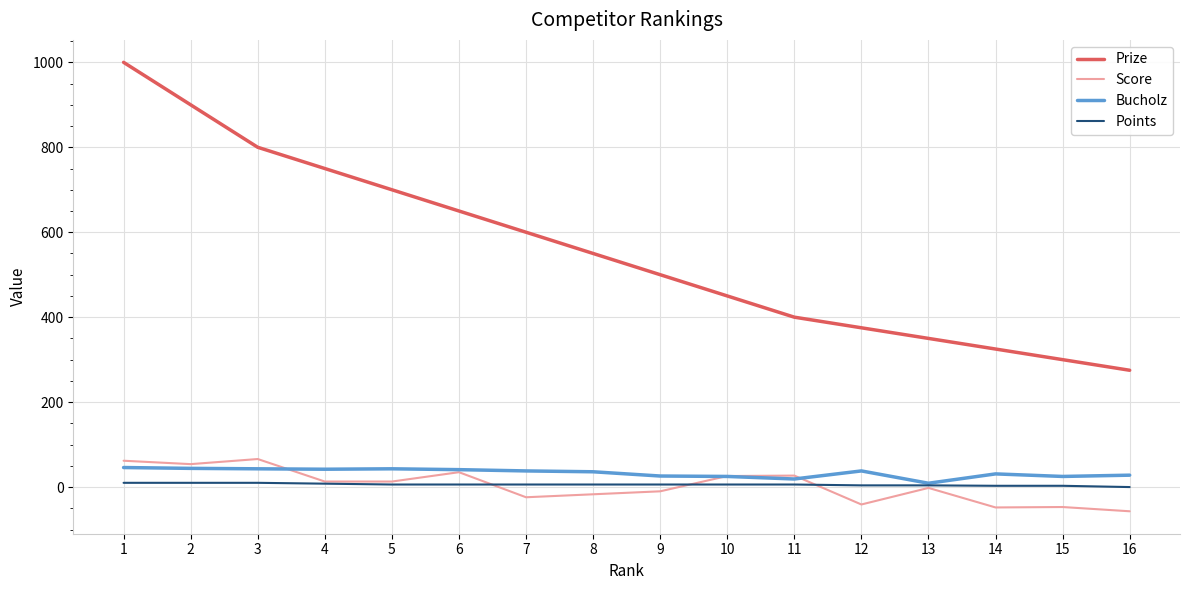

Does the chart display data point markers on the line(s)?

No